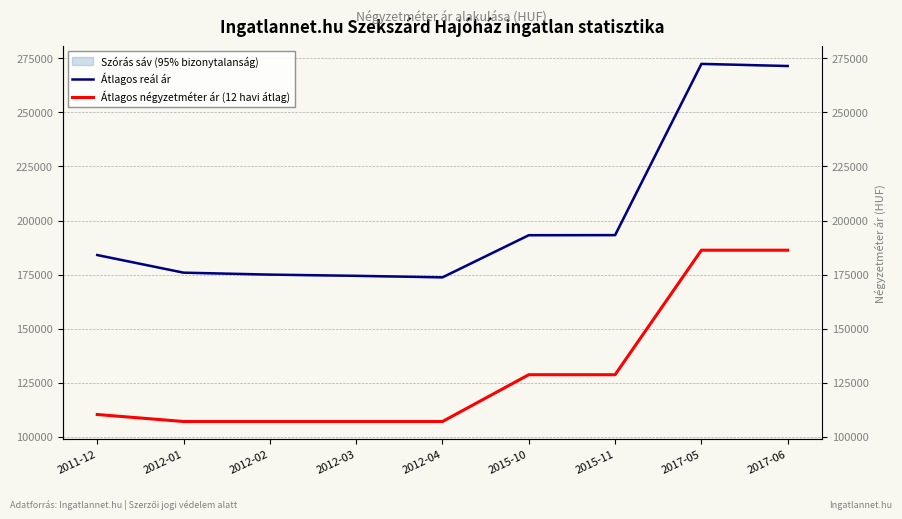

Reading left to right, extract all data points from this chart.

Átlagos reál ár: 184046	175891	174992	174429	173730	193214	193261	272436	271456
Átlagos négyzetméter ár (12 havi átlag): 110294	107058	107058	107058	107058	128703	128703	186274	186274